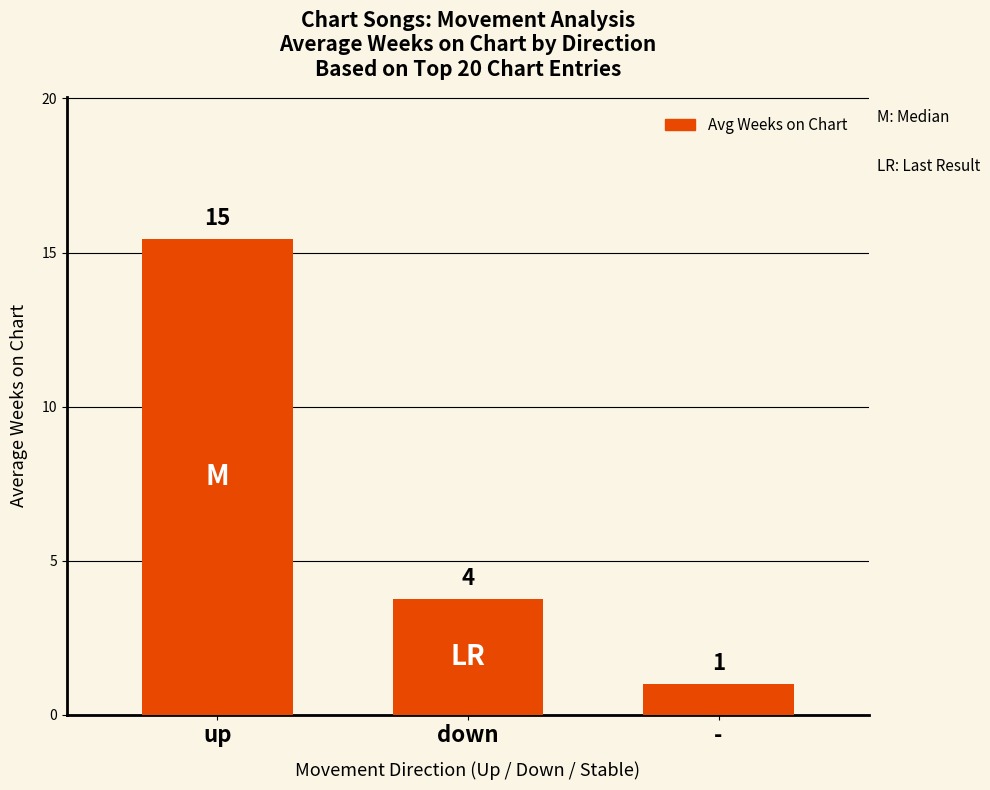

Rank the categories by value from highest to lowest.

up, down, -